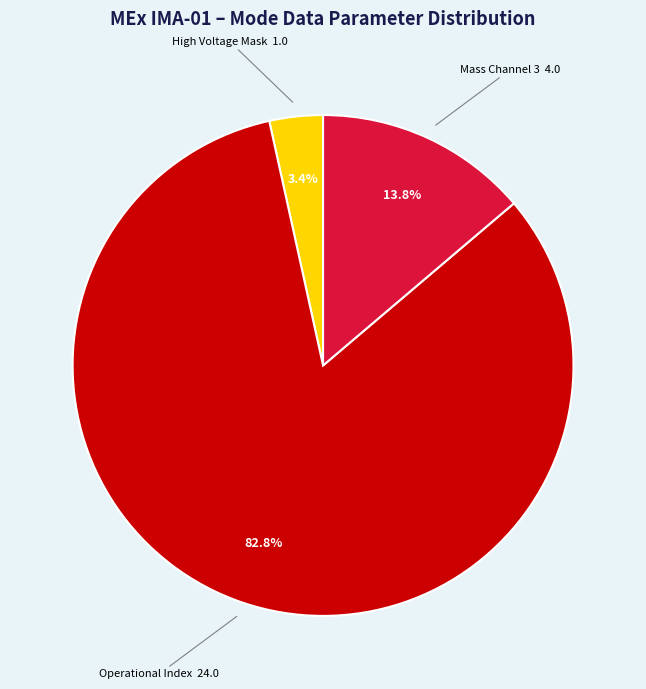

Does any single category account for the majority?

Yes